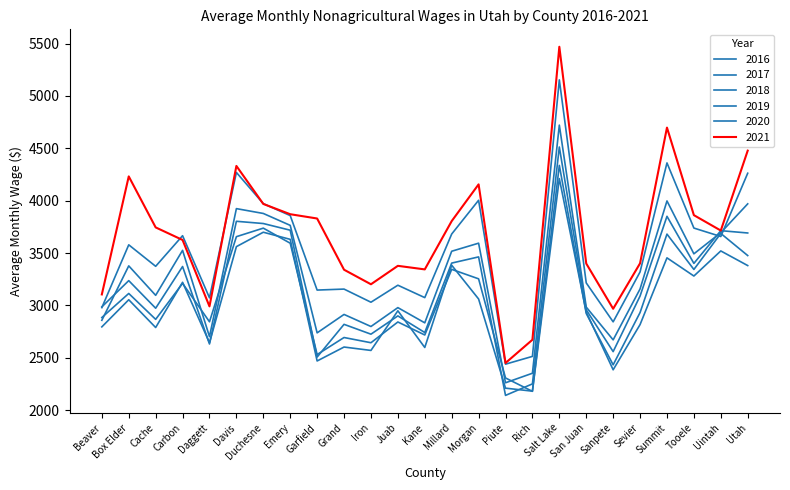

How many lines are shown in the chart?

6